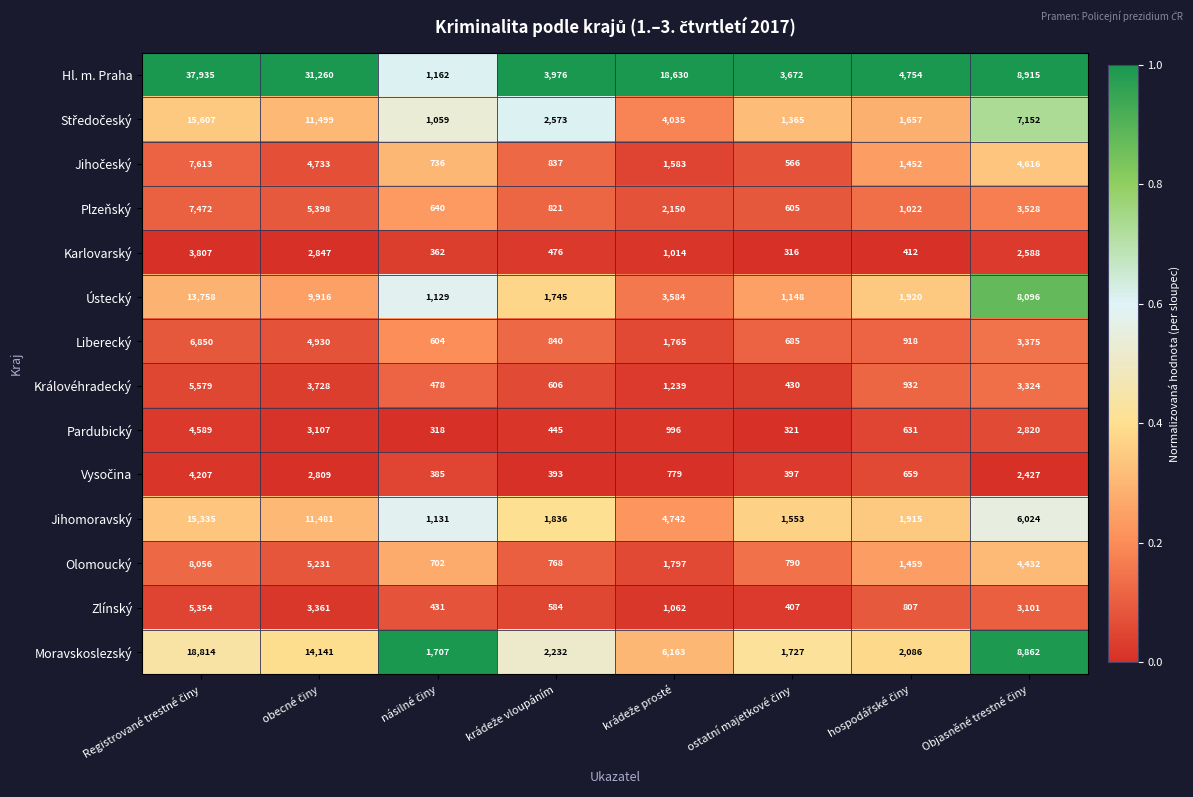

What is the smallest value displayed?

316